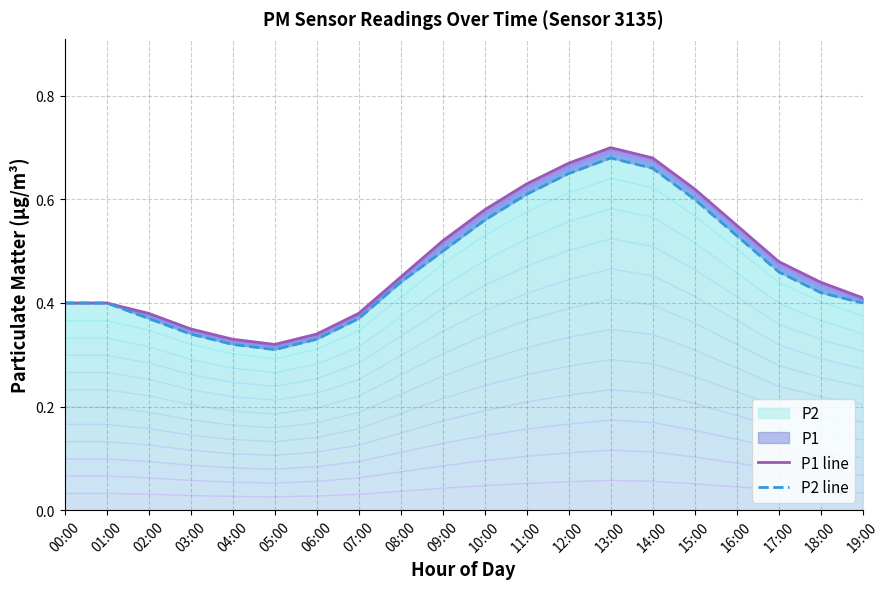

Count the P1 line values in the range 0 to 1.

20